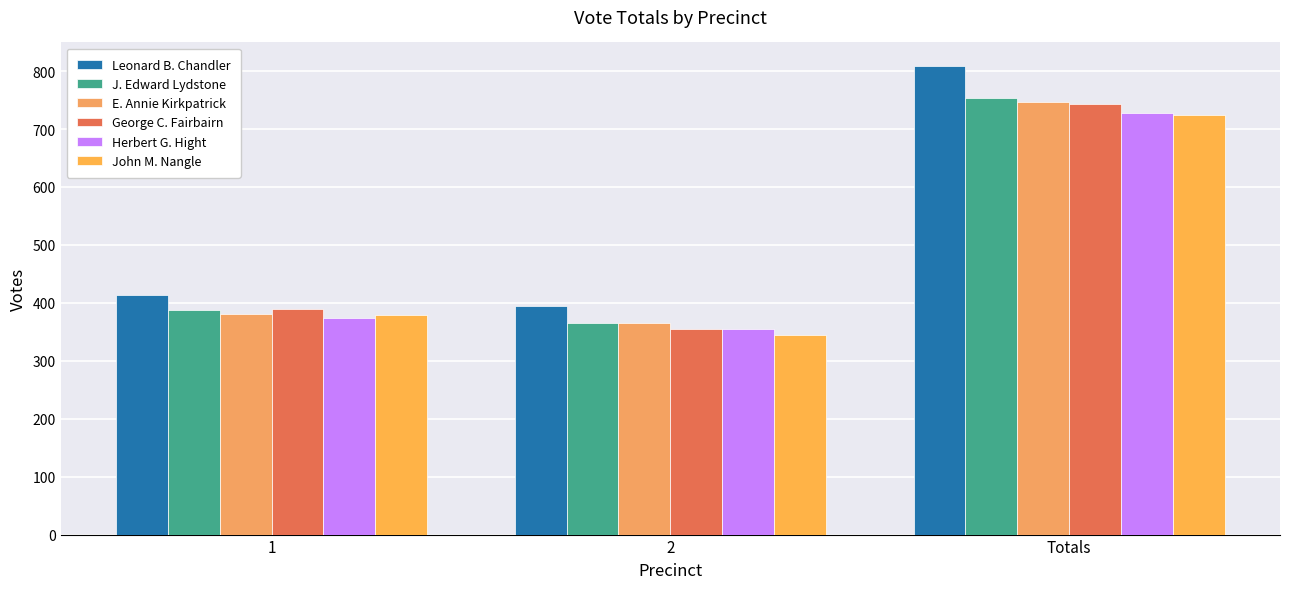

Is it true that John M. Nangle equals 345 at 2?

True